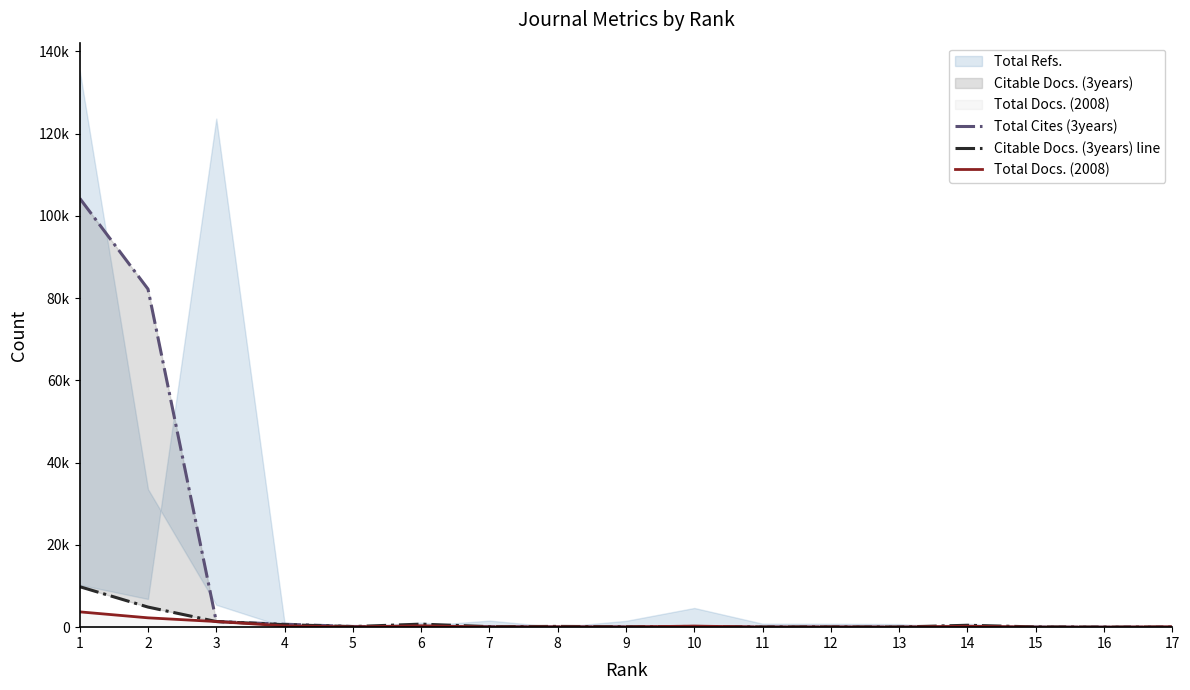

How many categories are shown in the chart?

17